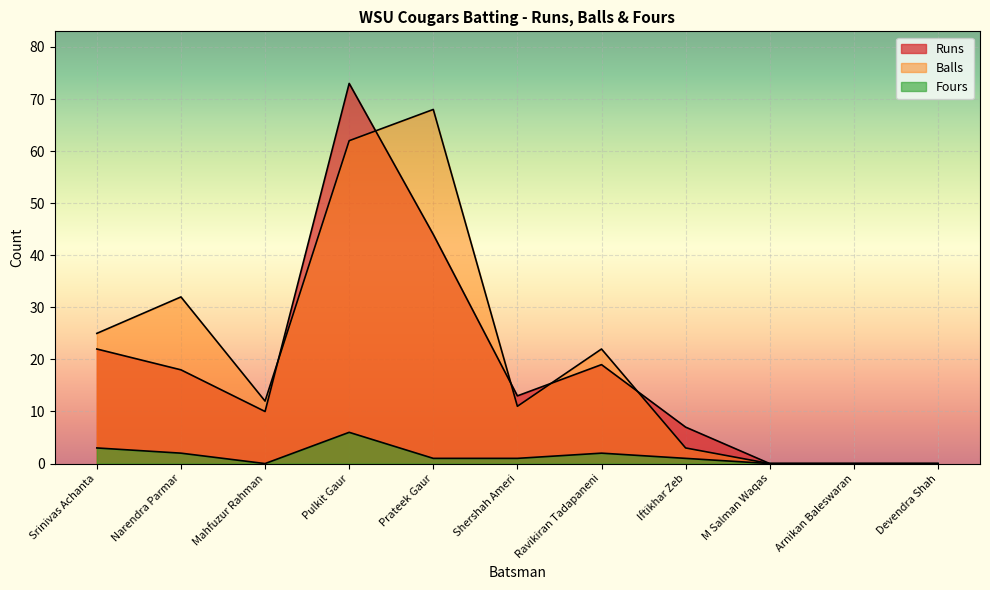

Reading left to right, list all the values displayed in this chart.

Runs: 22	18	10	73	44	13	19	7	0	0	0
Balls: 25	32	12	62	68	11	22	3	0	0	0
Fours: 3	2	0	6	1	1	2	1	0	0	0